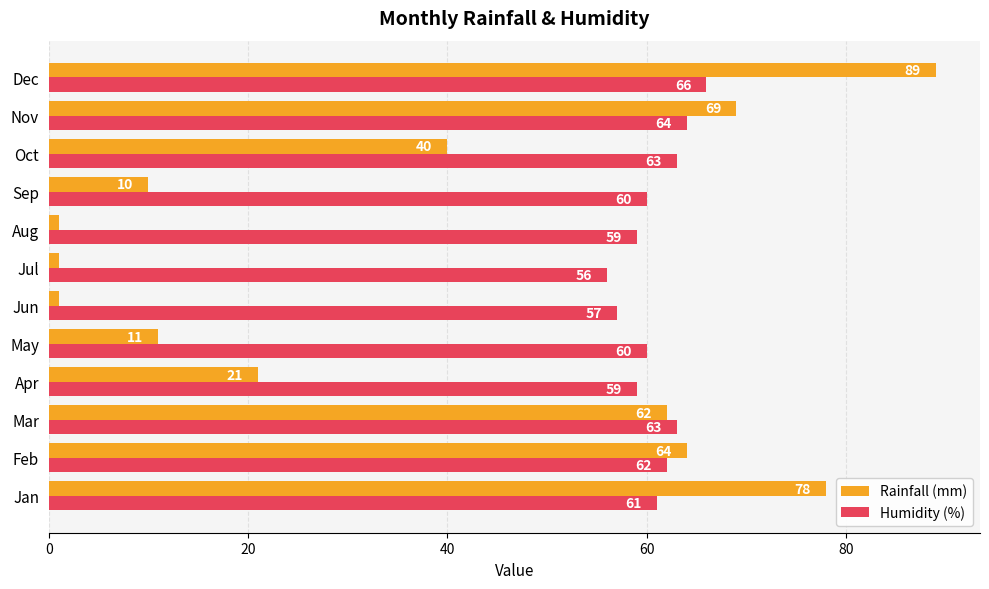

Is the value of Humidity (%) at Apr greater than the value of Rainfall (mm) at Mar?

No